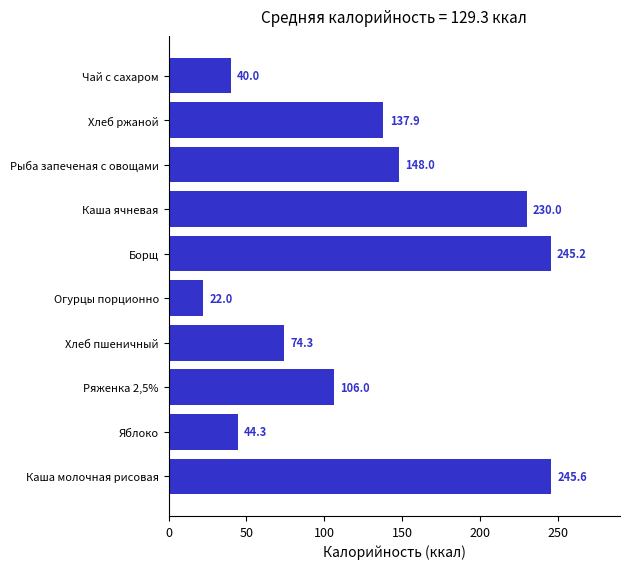

Reading bottom to top, transcribe all the data shown in this chart.

Каша молочная рисовая=245.6	Яблоко=44.3	Ряженка 2,5%=106.0	Хлеб пшеничный=74.3	Огурцы порционно=22.0	Борщ=245.2	Каша ячневая=230.0	Рыба запеченая с овощами=148.0	Хлеб ржаной=137.9	Чай с сахаром=40.0